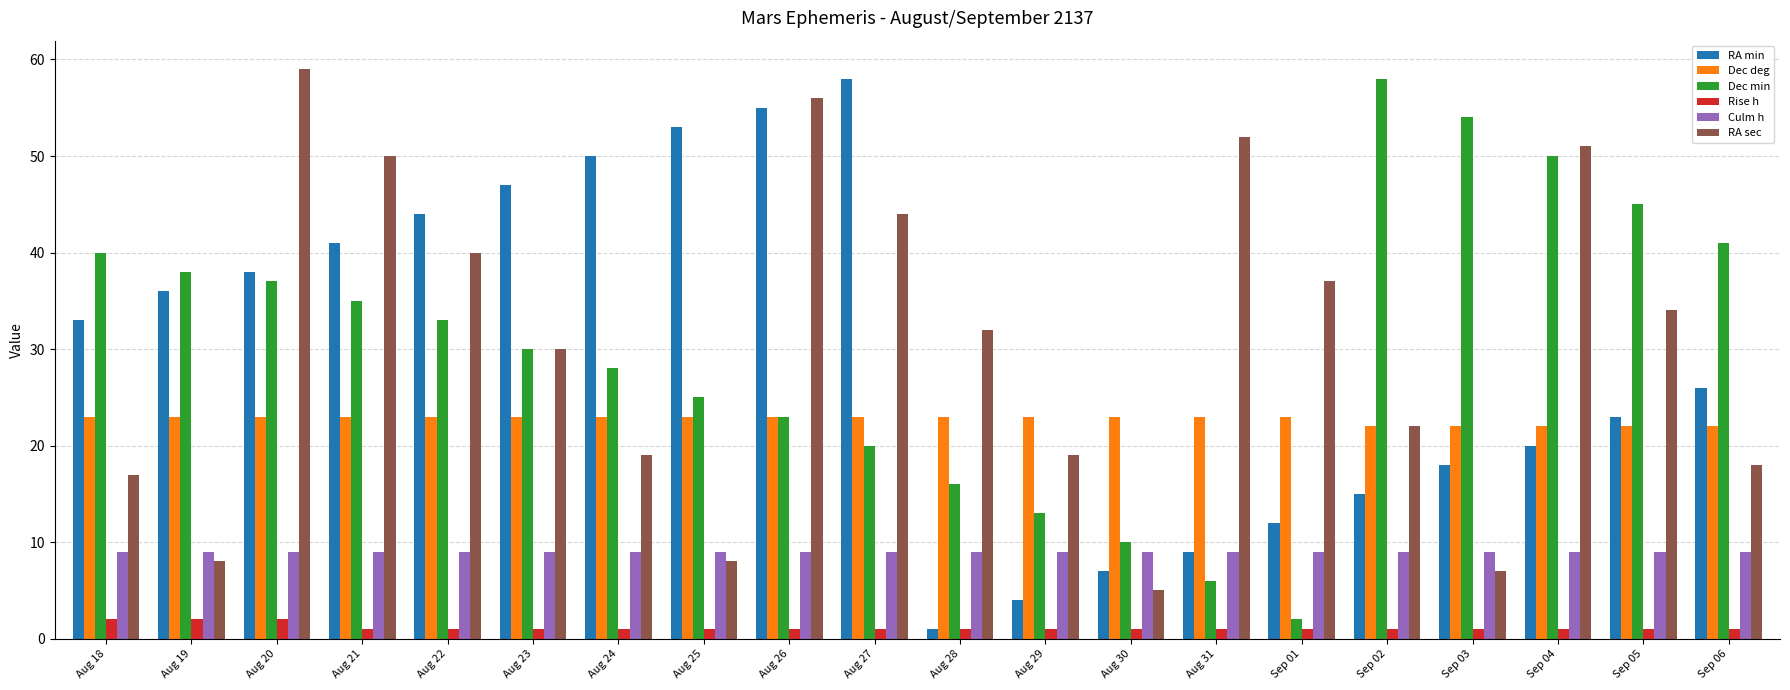

What is the average value of the RA sec series?

30